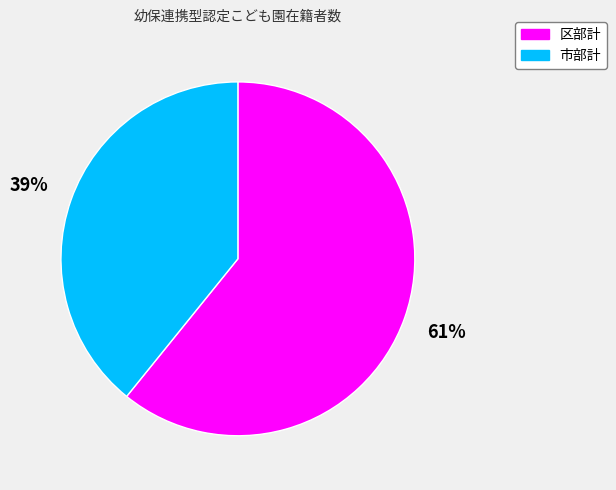

What percentage is the 市部計 slice, to the nearest percent?

39%